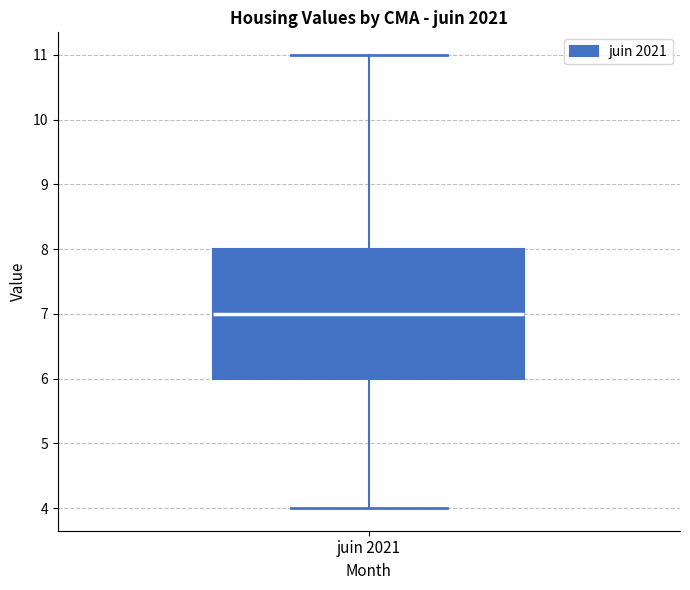

Read this box plot against the y-axis: the position of the median line, the range covered by the box, and the ends of both whiskers. The values are not printed on the chart, so give them approximately, as read against the axis.

median 7, box 6 to 8, whiskers 4 to 11